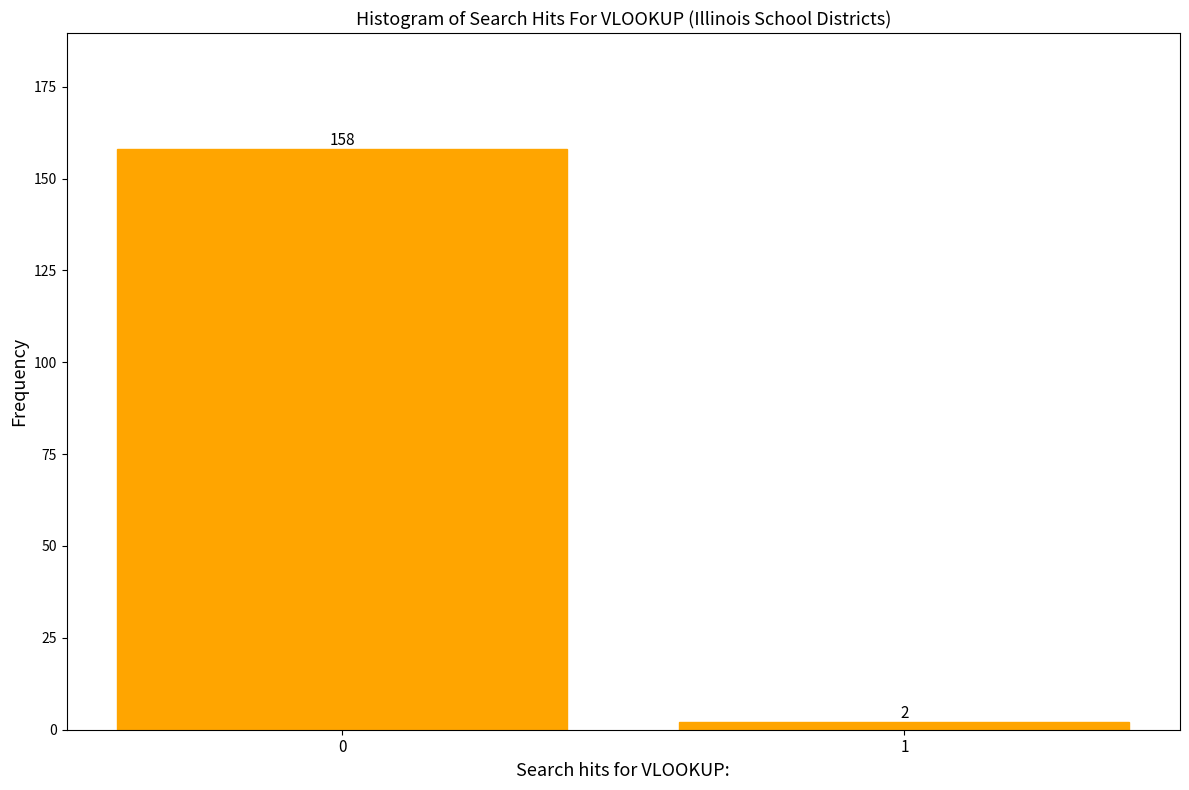

Reading right to left, what are all the values shown in this chart?

2	158